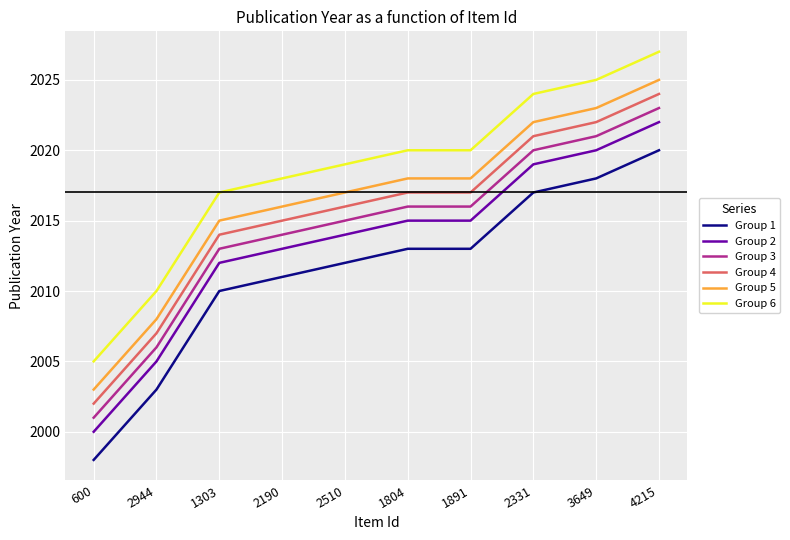

Which series has the largest total across all categories?

Group 6